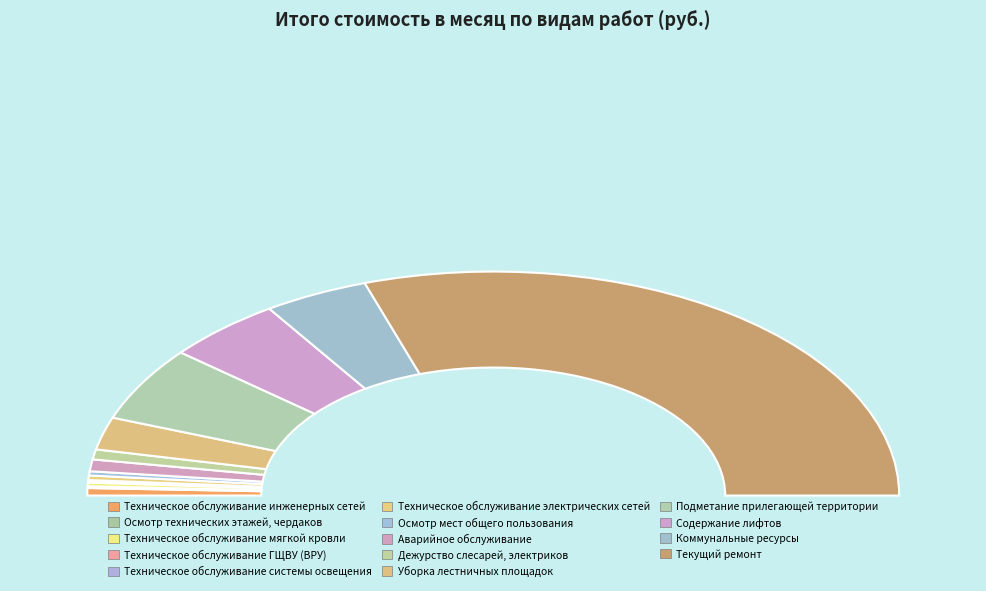

To the nearest percent, what is the combined percentage of Техническое обслуживание мягкой кровли and Техническое обслуживание системы освещения?

1%